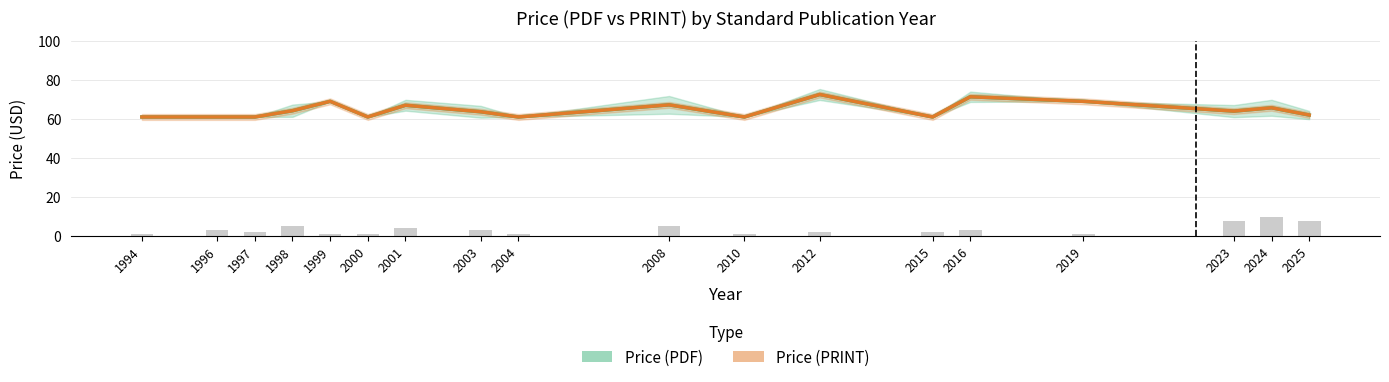

Which series has the widest spread of values?

Price (PDF)